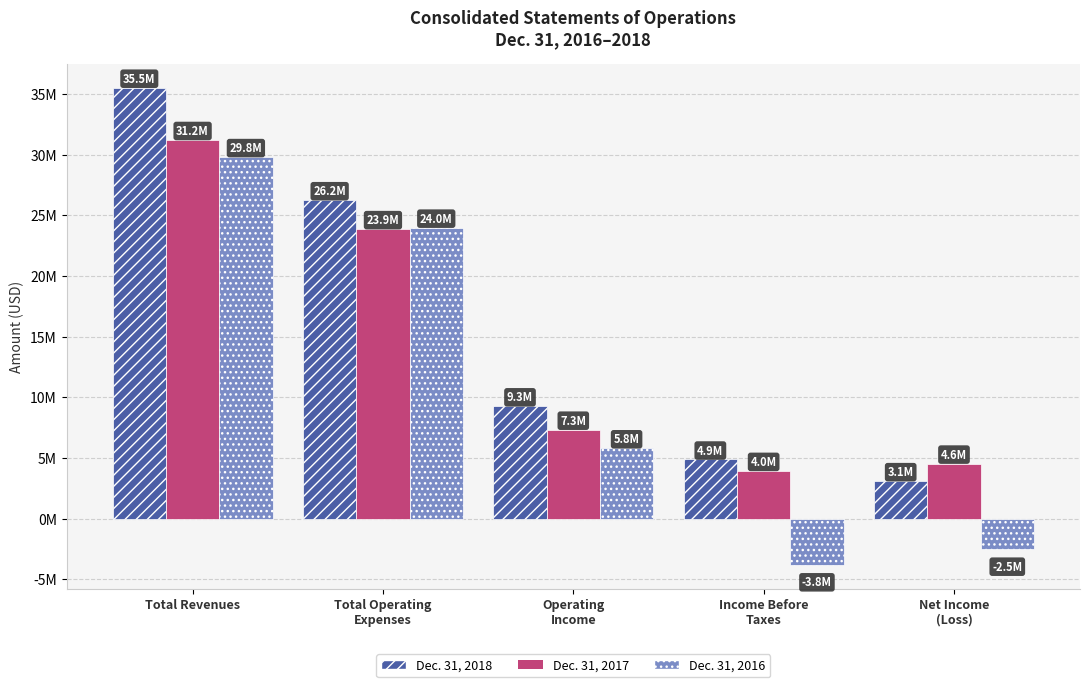

What is the average value of the Dec. 31, 2016 series?

10657400